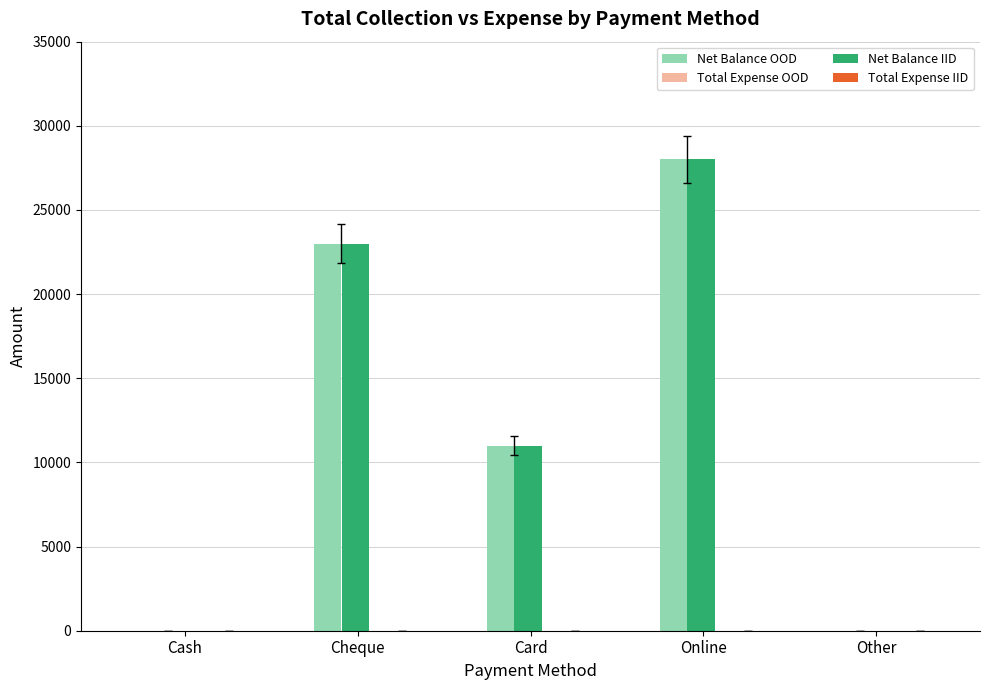

What is the maximum value shown in the chart?

28000